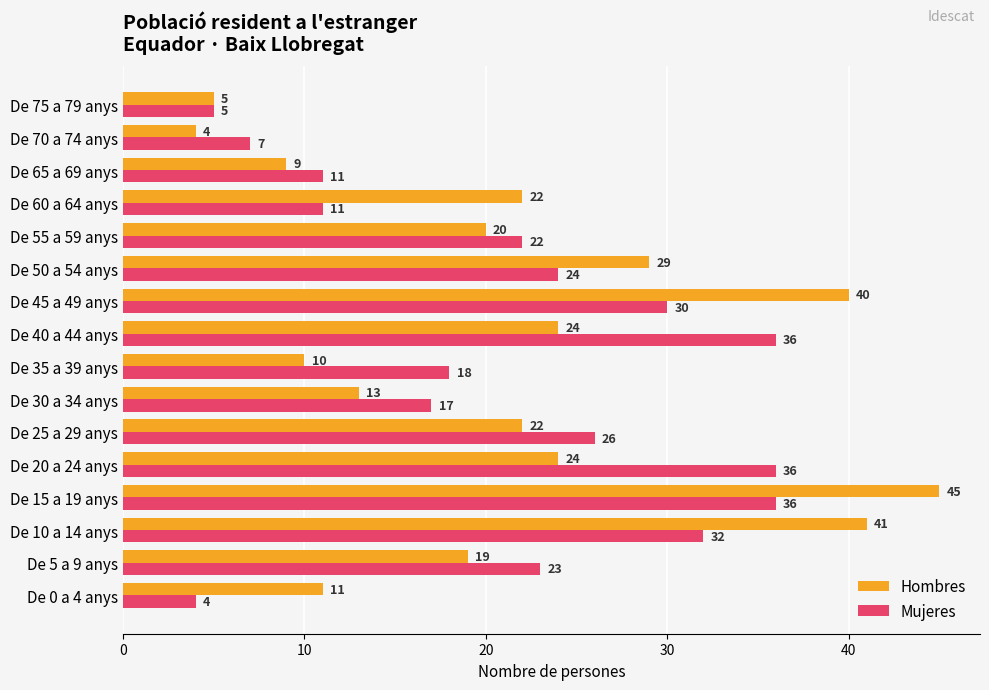

Which series has the largest range (max minus min)?

Hombres